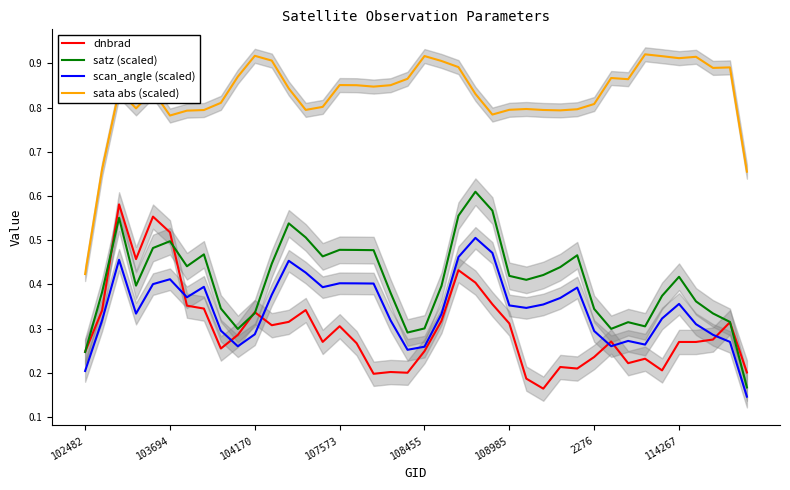

At which label is sata abs (scaled) closest to 0?

102482